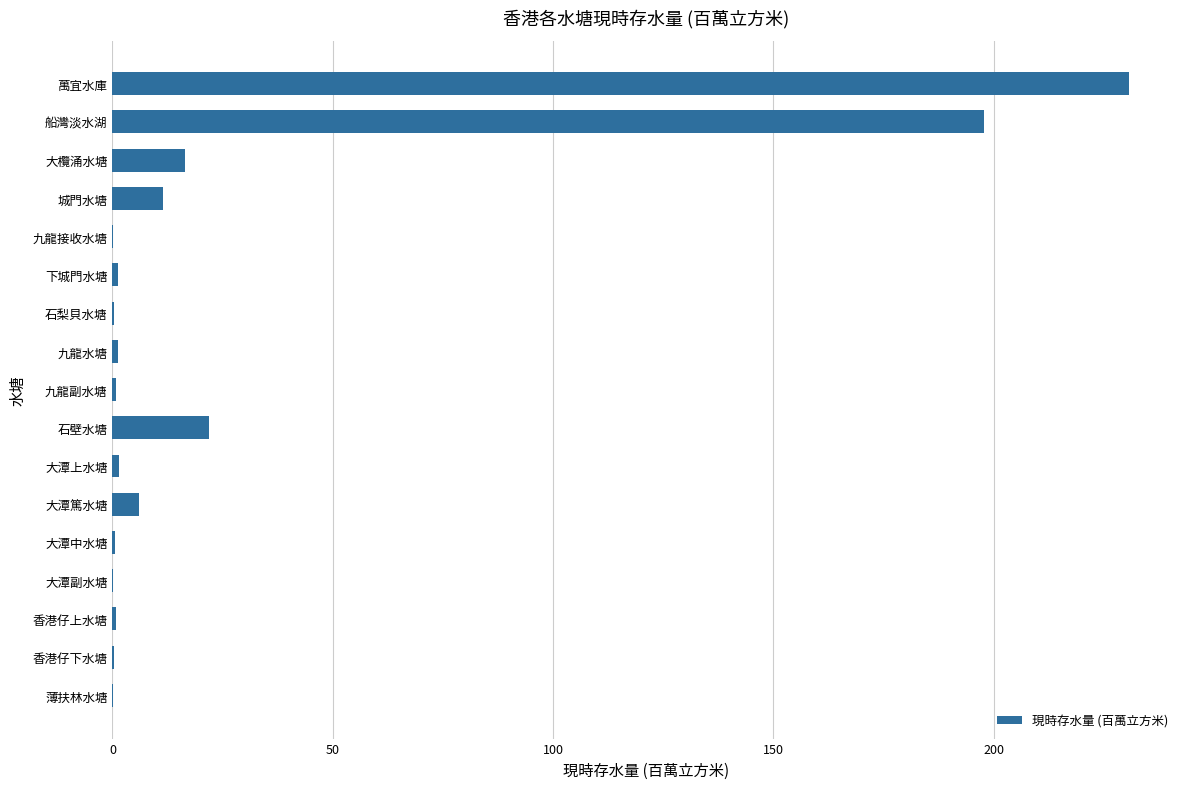

At which label is the value closest to 115?

船灣淡水湖